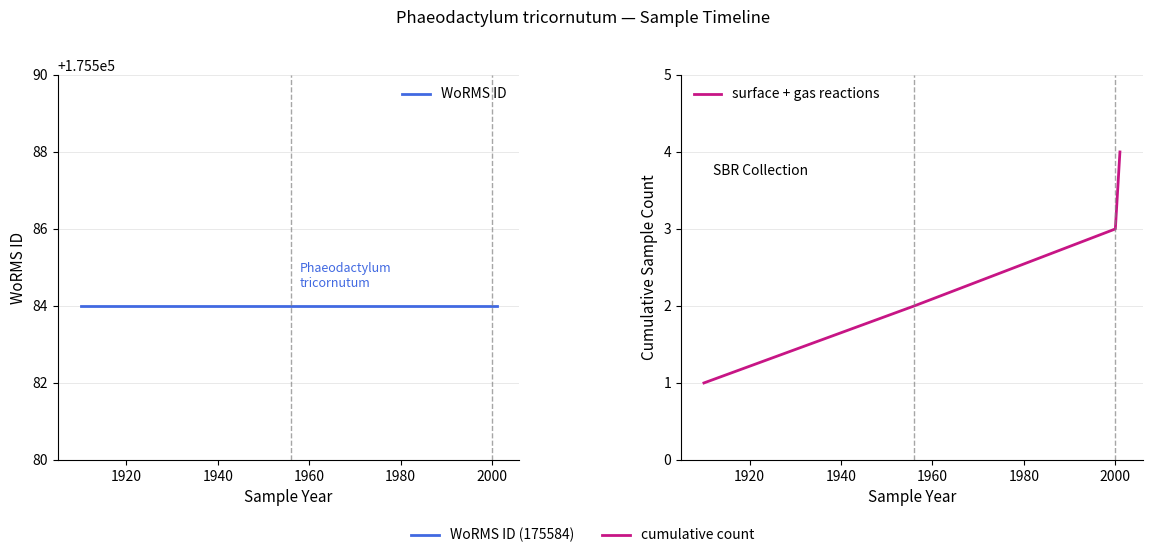

Count the number of data series in this chart.

2